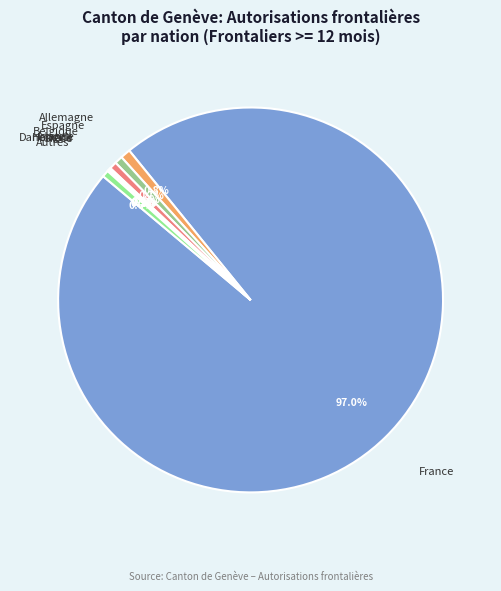

Which category has the smallest portion of the pie?

Grèce